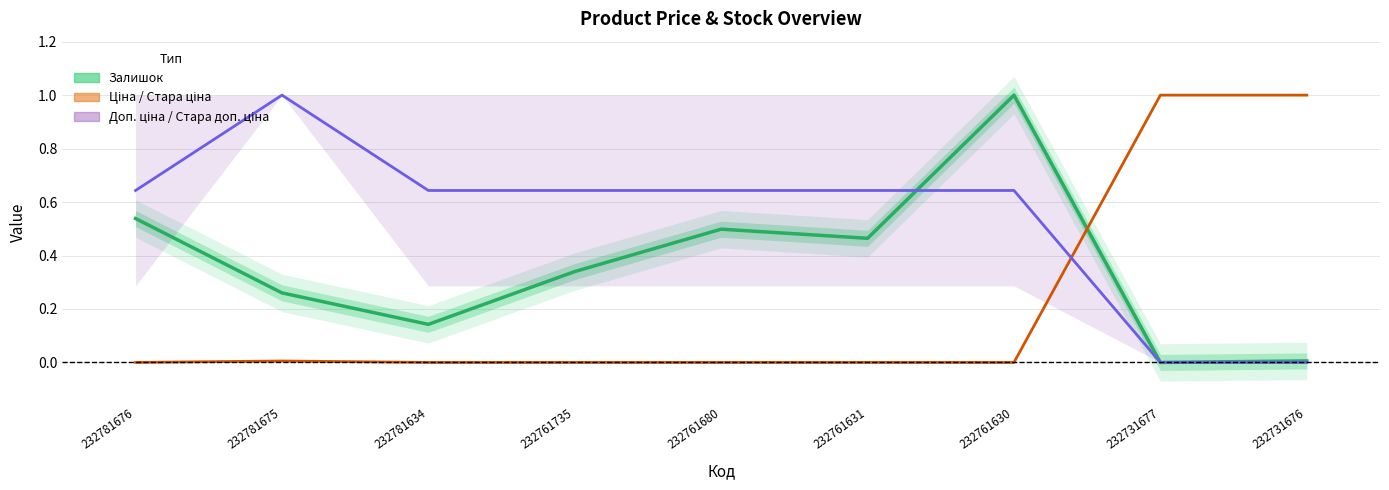

List the series in order of their peak value, highest first.

Залишок, Ціна / Стара ціна, Доп. ціна / Стара доп. ціна